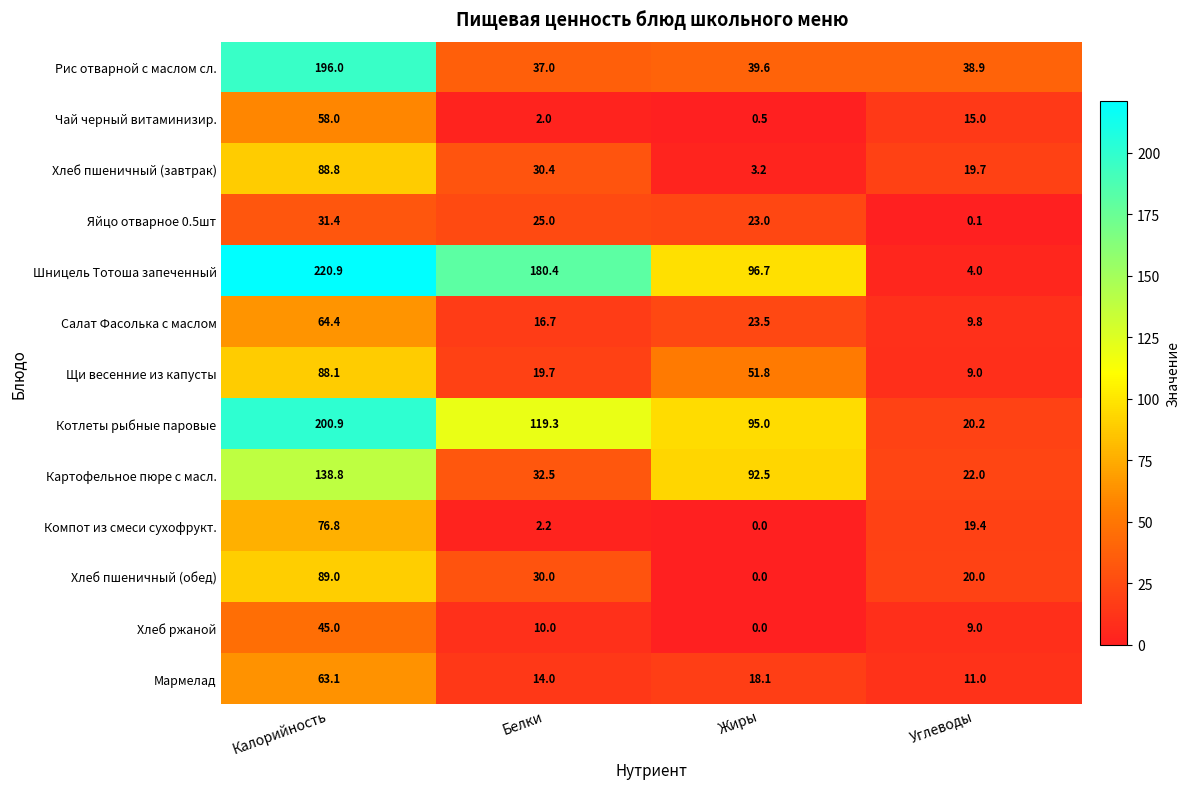

Which series has the widest spread of values?

Шницель Тотоша запеченный